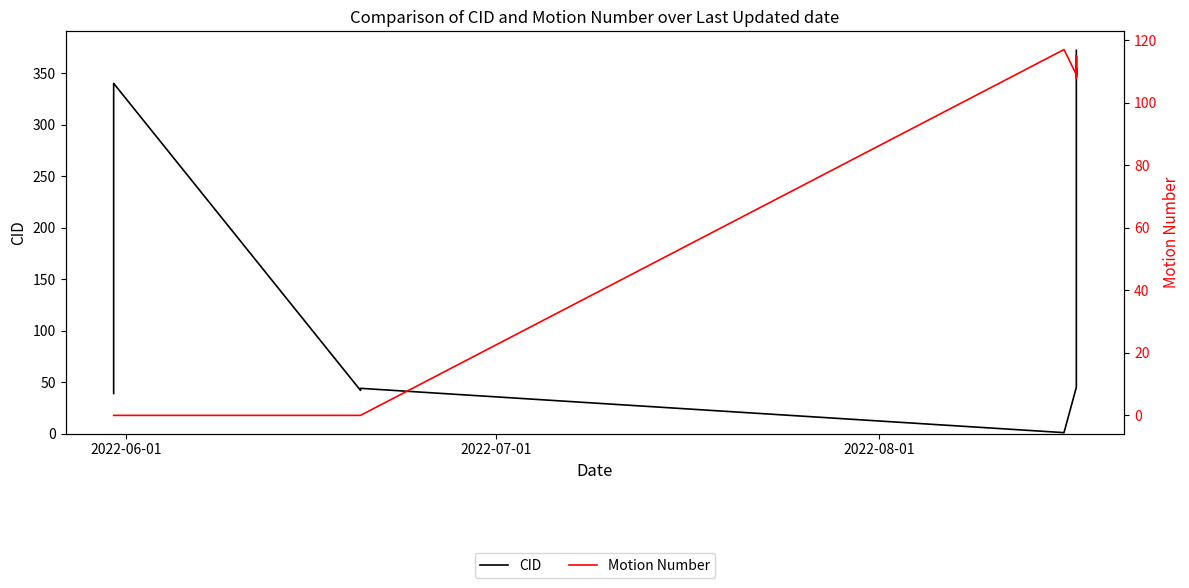

Which label corresponds to the smallest value in the chart?

2022-06-01